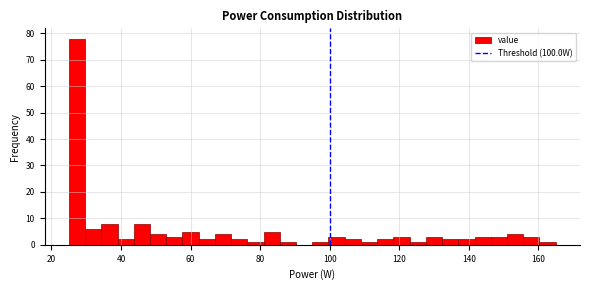

Around what value on the x-axis is the tallest bar? Give the approximate position of its centre, as read against the axis.

28